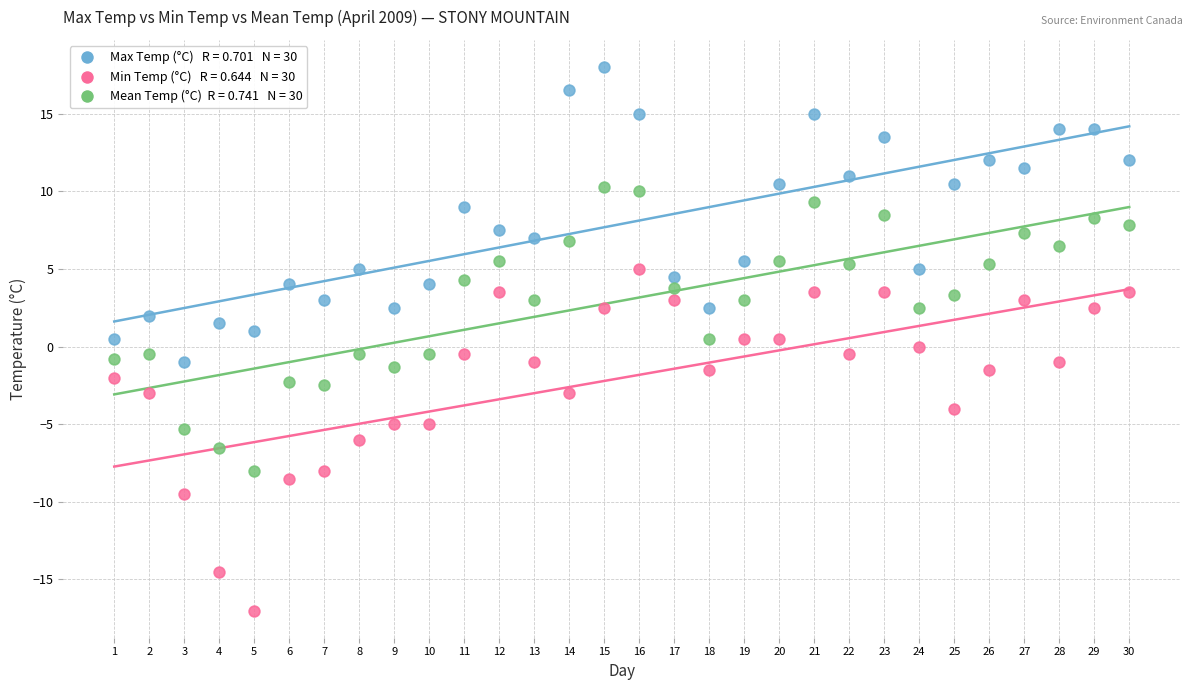

Across all data points, what is the range of Y values (max minus min)?

35.0